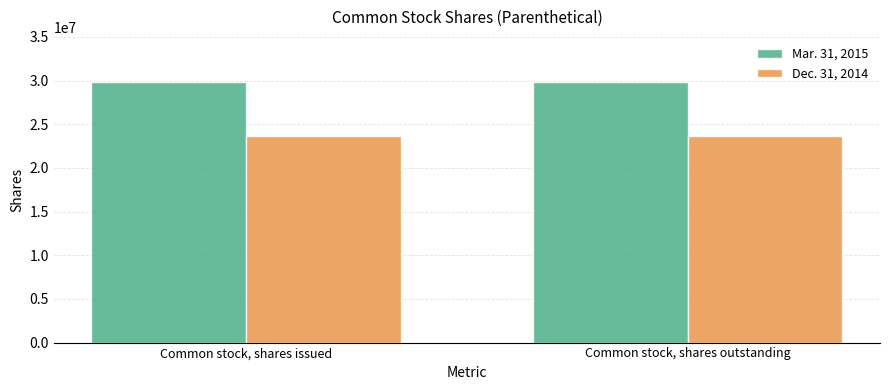

What is the spread (max minus min) of values at Common stock, shares outstanding?

6125000